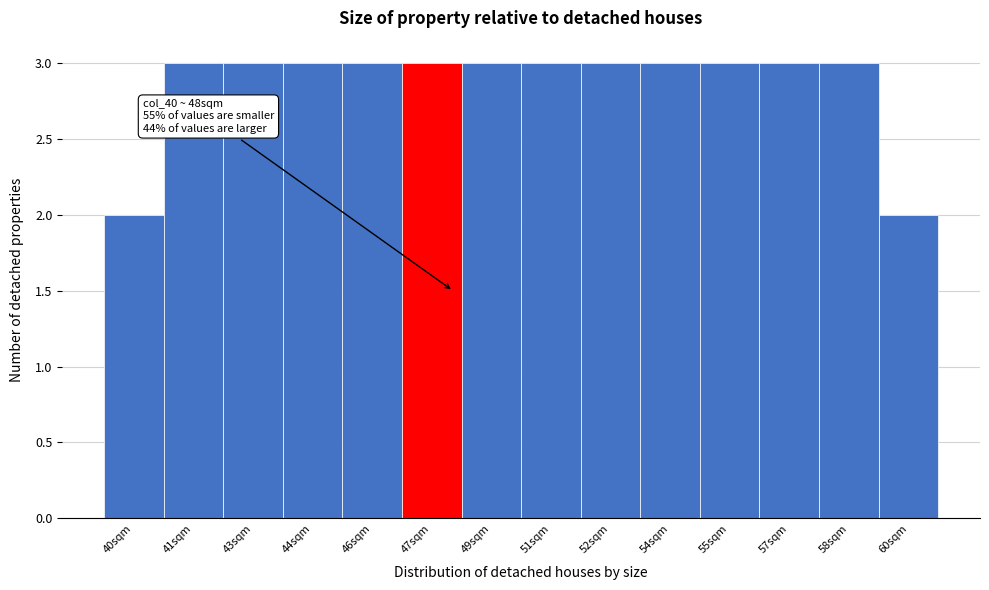

Reading left to right, what are all the values shown in this chart?

40sqm=2	41sqm=3	43sqm=3	44sqm=3	46sqm=3	47sqm=3	49sqm=3	51sqm=3	52sqm=3	54sqm=3	55sqm=3	57sqm=3	58sqm=3	60sqm=2